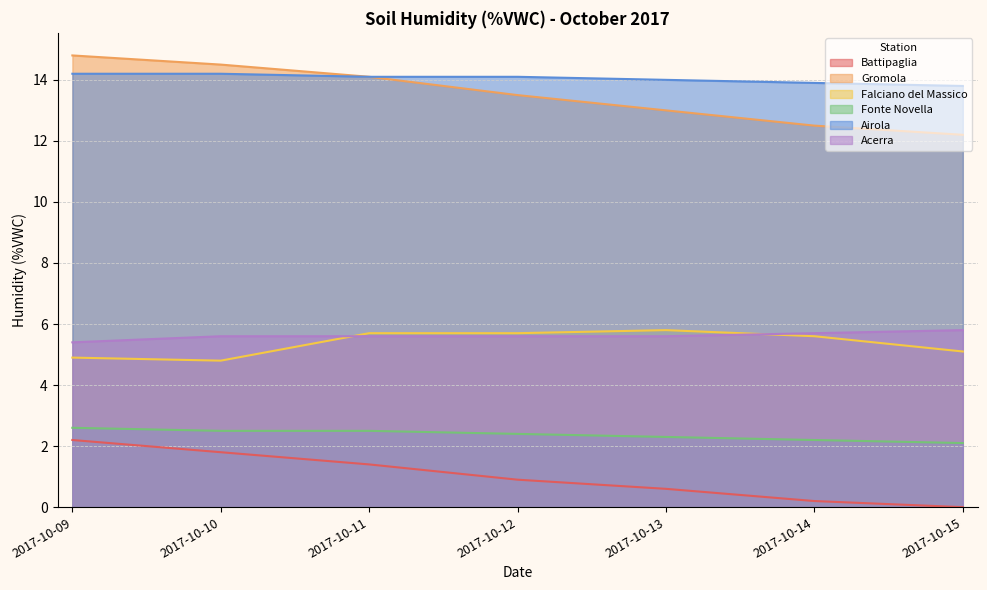

The Falciano del Massico series shows 1.3 at 2017-10-10. True or false?

False